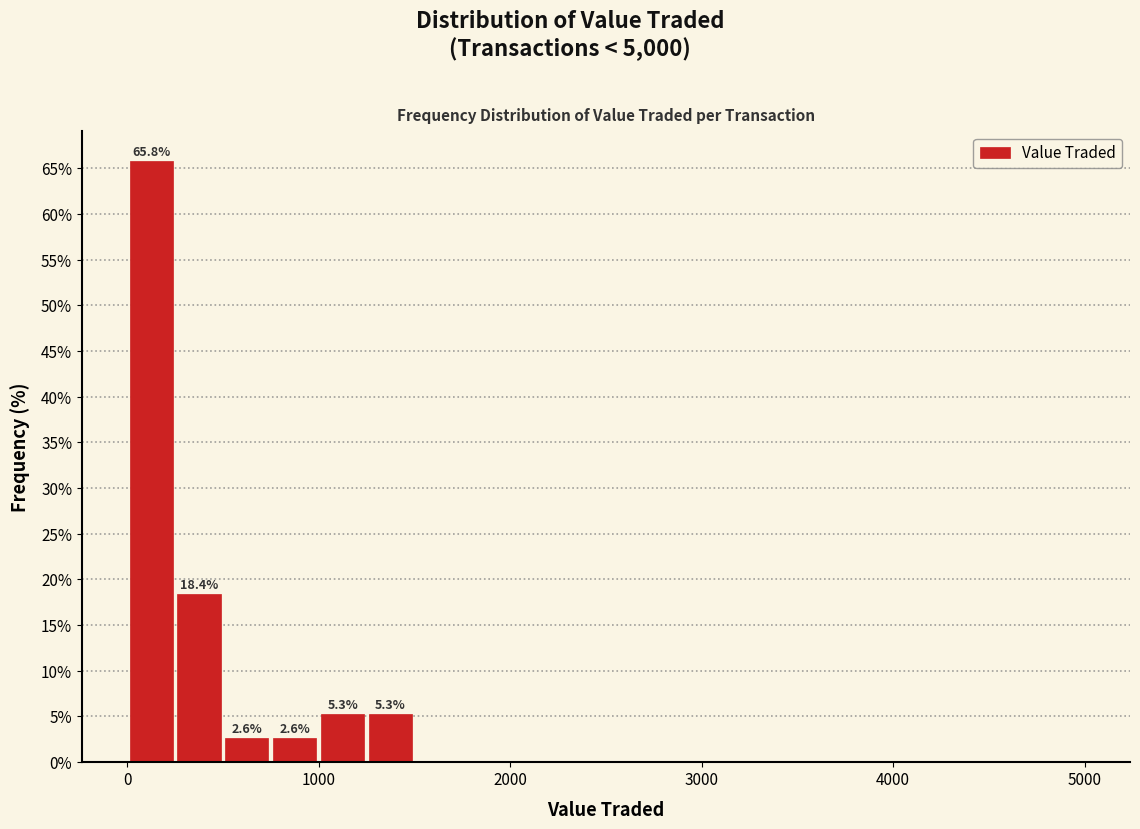

Read against the x-axis, roughly where is the centre of the tallest bar?

100